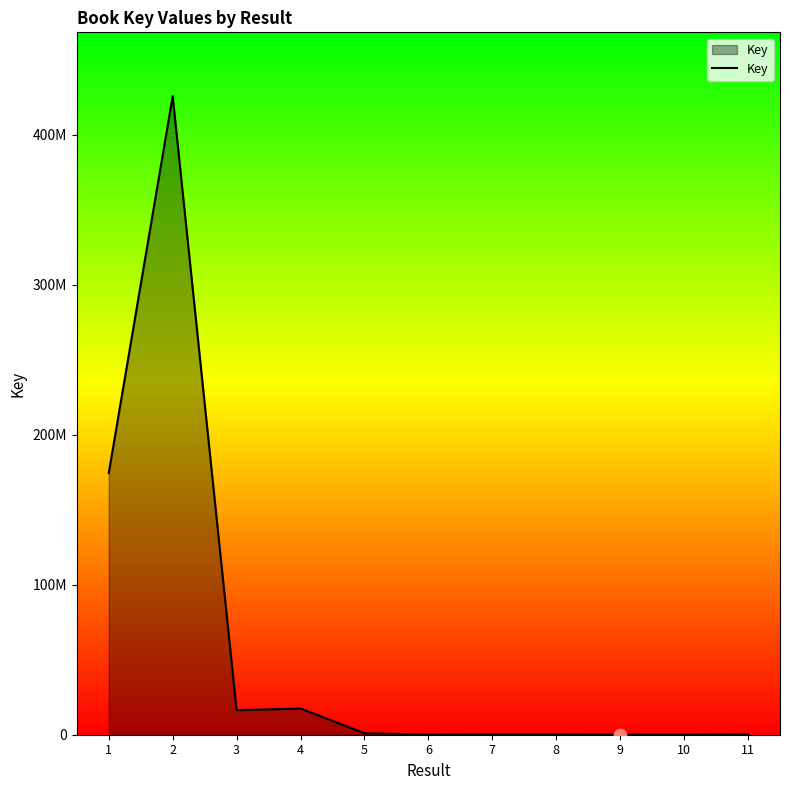

Does the chart have visible grid lines?

No